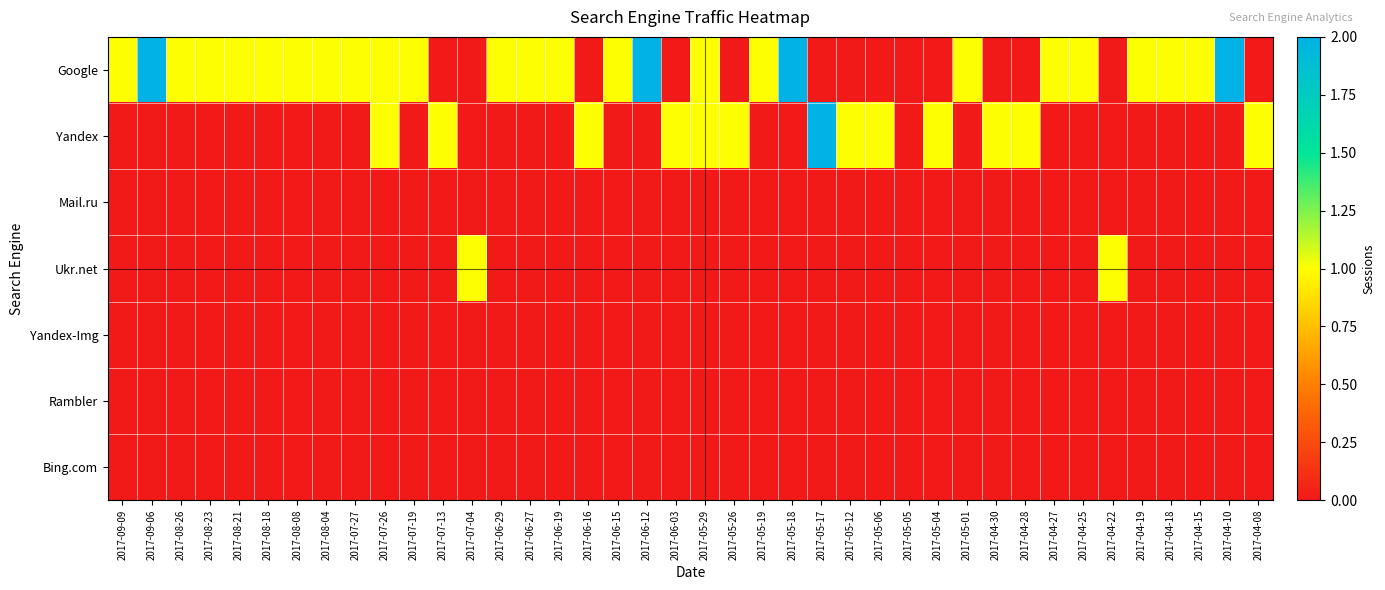

Reading left to right, extract all data points from this chart.

Google: 2017-09-09=1	2017-09-06=2	2017-08-26=1	2017-08-23=1	2017-08-21=1	2017-08-18=1	2017-08-08=1	2017-08-04=1	2017-07-27=1	2017-07-26=1	2017-07-19=1	2017-07-13=0	2017-07-04=0	2017-06-29=1	2017-06-27=1	2017-06-19=1	2017-06-16=0	2017-06-15=1	2017-06-12=2	2017-06-03=0	2017-05-29=1	2017-05-26=0	2017-05-19=1	2017-05-18=2	2017-05-17=0	2017-05-12=0	2017-05-06=0	2017-05-05=0	2017-05-04=0	2017-05-01=1	2017-04-30=0	2017-04-28=0	2017-04-27=1	2017-04-25=1	2017-04-22=0	2017-04-19=1	2017-04-18=1	2017-04-15=1	2017-04-10=2	2017-04-08=0
Yandex: 2017-09-09=0	2017-09-06=0	2017-08-26=0	2017-08-23=0	2017-08-21=0	2017-08-18=0	2017-08-08=0	2017-08-04=0	2017-07-27=0	2017-07-26=1	2017-07-19=0	2017-07-13=1	2017-07-04=0	2017-06-29=0	2017-06-27=0	2017-06-19=0	2017-06-16=1	2017-06-15=0	2017-06-12=0	2017-06-03=1	2017-05-29=1	2017-05-26=1	2017-05-19=0	2017-05-18=0	2017-05-17=2	2017-05-12=1	2017-05-06=1	2017-05-05=0	2017-05-04=1	2017-05-01=0	2017-04-30=1	2017-04-28=1	2017-04-27=0	2017-04-25=0	2017-04-22=0	2017-04-19=0	2017-04-18=0	2017-04-15=0	2017-04-10=0	2017-04-08=1
Mail.ru: 2017-09-09=0	2017-09-06=0	2017-08-26=0	2017-08-23=0	2017-08-21=0	2017-08-18=0	2017-08-08=0	2017-08-04=0	2017-07-27=0	2017-07-26=0	2017-07-19=0	2017-07-13=0	2017-07-04=0	2017-06-29=0	2017-06-27=0	2017-06-19=0	2017-06-16=0	2017-06-15=0	2017-06-12=0	2017-06-03=0	2017-05-29=0	2017-05-26=0	2017-05-19=0	2017-05-18=0	2017-05-17=0	2017-05-12=0	2017-05-06=0	2017-05-05=0	2017-05-04=0	2017-05-01=0	2017-04-30=0	2017-04-28=0	2017-04-27=0	2017-04-25=0	2017-04-22=0	2017-04-19=0	2017-04-18=0	2017-04-15=0	2017-04-10=0	2017-04-08=0
Ukr.net: 2017-09-09=0	2017-09-06=0	2017-08-26=0	2017-08-23=0	2017-08-21=0	2017-08-18=0	2017-08-08=0	2017-08-04=0	2017-07-27=0	2017-07-26=0	2017-07-19=0	2017-07-13=0	2017-07-04=1	2017-06-29=0	2017-06-27=0	2017-06-19=0	2017-06-16=0	2017-06-15=0	2017-06-12=0	2017-06-03=0	2017-05-29=0	2017-05-26=0	2017-05-19=0	2017-05-18=0	2017-05-17=0	2017-05-12=0	2017-05-06=0	2017-05-05=0	2017-05-04=0	2017-05-01=0	2017-04-30=0	2017-04-28=0	2017-04-27=0	2017-04-25=0	2017-04-22=1	2017-04-19=0	2017-04-18=0	2017-04-15=0	2017-04-10=0	2017-04-08=0
Yandex-Img: 2017-09-09=0	2017-09-06=0	2017-08-26=0	2017-08-23=0	2017-08-21=0	2017-08-18=0	2017-08-08=0	2017-08-04=0	2017-07-27=0	2017-07-26=0	2017-07-19=0	2017-07-13=0	2017-07-04=0	2017-06-29=0	2017-06-27=0	2017-06-19=0	2017-06-16=0	2017-06-15=0	2017-06-12=0	2017-06-03=0	2017-05-29=0	2017-05-26=0	2017-05-19=0	2017-05-18=0	2017-05-17=0	2017-05-12=0	2017-05-06=0	2017-05-05=0	2017-05-04=0	2017-05-01=0	2017-04-30=0	2017-04-28=0	2017-04-27=0	2017-04-25=0	2017-04-22=0	2017-04-19=0	2017-04-18=0	2017-04-15=0	2017-04-10=0	2017-04-08=0
Rambler: 2017-09-09=0	2017-09-06=0	2017-08-26=0	2017-08-23=0	2017-08-21=0	2017-08-18=0	2017-08-08=0	2017-08-04=0	2017-07-27=0	2017-07-26=0	2017-07-19=0	2017-07-13=0	2017-07-04=0	2017-06-29=0	2017-06-27=0	2017-06-19=0	2017-06-16=0	2017-06-15=0	2017-06-12=0	2017-06-03=0	2017-05-29=0	2017-05-26=0	2017-05-19=0	2017-05-18=0	2017-05-17=0	2017-05-12=0	2017-05-06=0	2017-05-05=0	2017-05-04=0	2017-05-01=0	2017-04-30=0	2017-04-28=0	2017-04-27=0	2017-04-25=0	2017-04-22=0	2017-04-19=0	2017-04-18=0	2017-04-15=0	2017-04-10=0	2017-04-08=0
Bing.com: 2017-09-09=0	2017-09-06=0	2017-08-26=0	2017-08-23=0	2017-08-21=0	2017-08-18=0	2017-08-08=0	2017-08-04=0	2017-07-27=0	2017-07-26=0	2017-07-19=0	2017-07-13=0	2017-07-04=0	2017-06-29=0	2017-06-27=0	2017-06-19=0	2017-06-16=0	2017-06-15=0	2017-06-12=0	2017-06-03=0	2017-05-29=0	2017-05-26=0	2017-05-19=0	2017-05-18=0	2017-05-17=0	2017-05-12=0	2017-05-06=0	2017-05-05=0	2017-05-04=0	2017-05-01=0	2017-04-30=0	2017-04-28=0	2017-04-27=0	2017-04-25=0	2017-04-22=0	2017-04-19=0	2017-04-18=0	2017-04-15=0	2017-04-10=0	2017-04-08=0